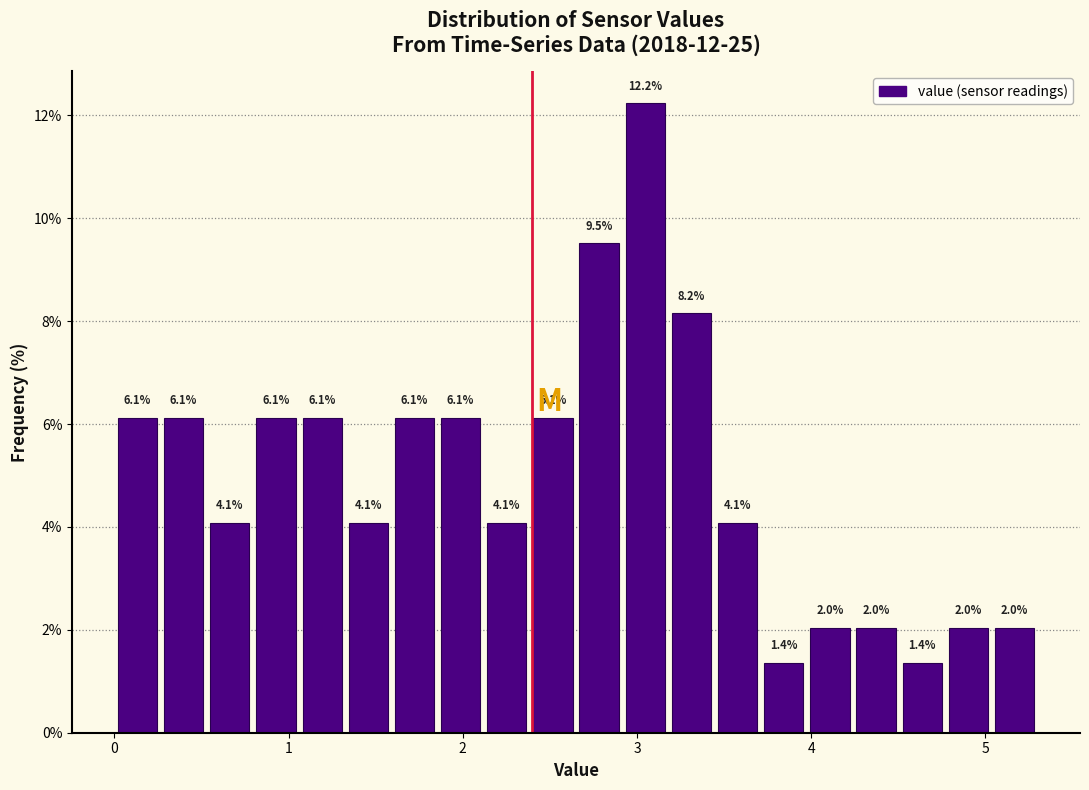

Read against the x-axis, roughly where is the centre of the tallest bar?

3.0